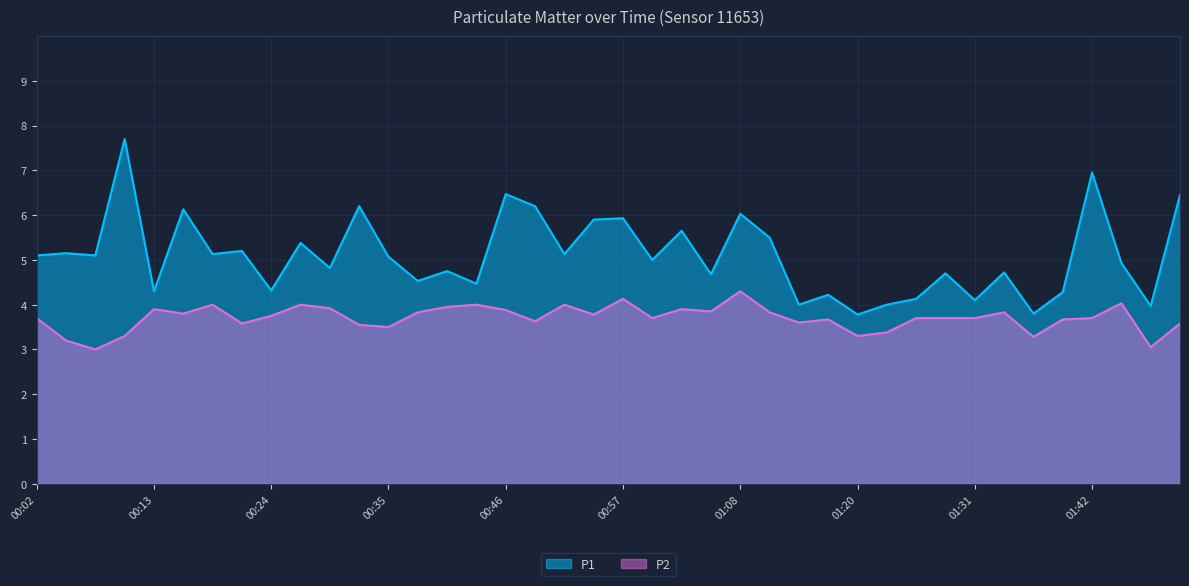

What is the value of the P1 point at the 7th from the left?

5.1